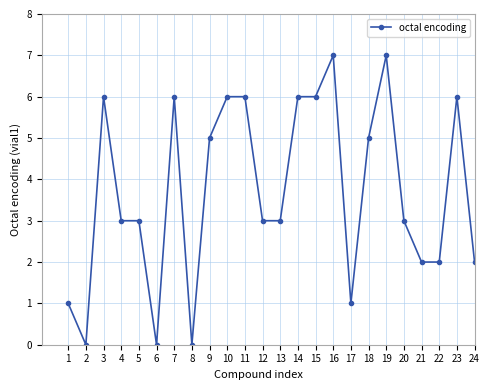

What is the sum of all values?

89